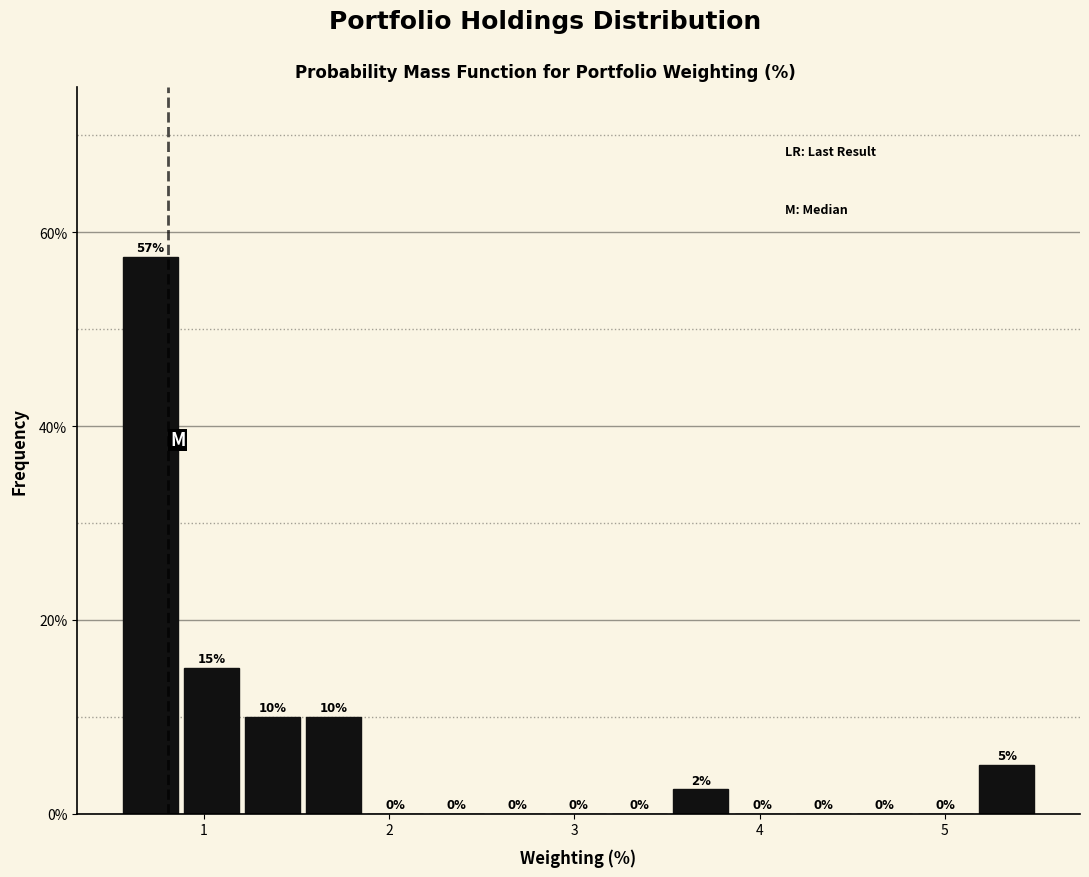

Around what value on the x-axis is the tallest bar? Give the approximate position of its centre, as read against the axis.

0.7